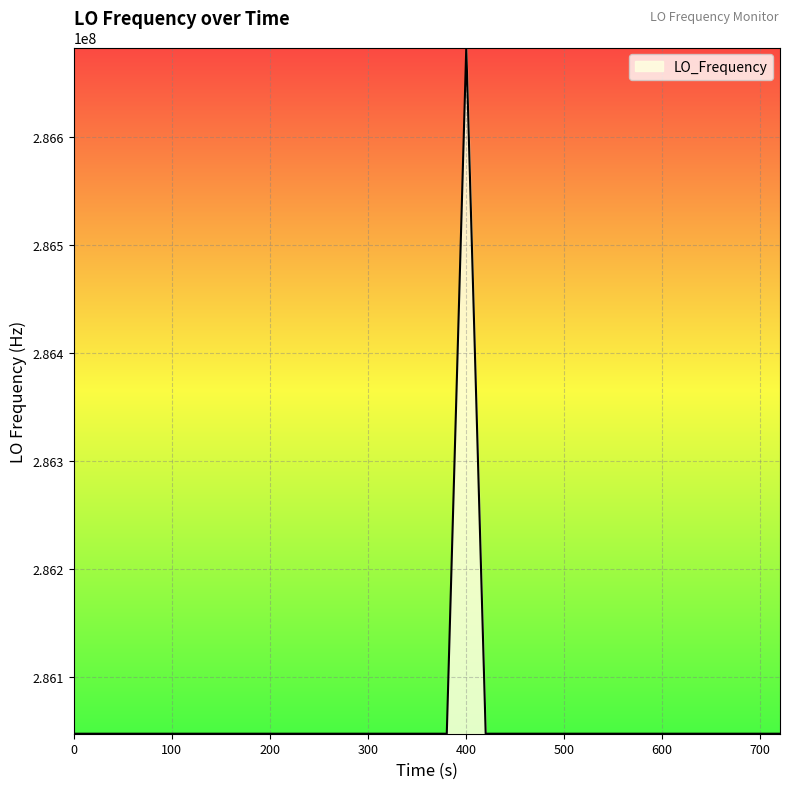

What is the maximum value shown in the chart?

286682702.7